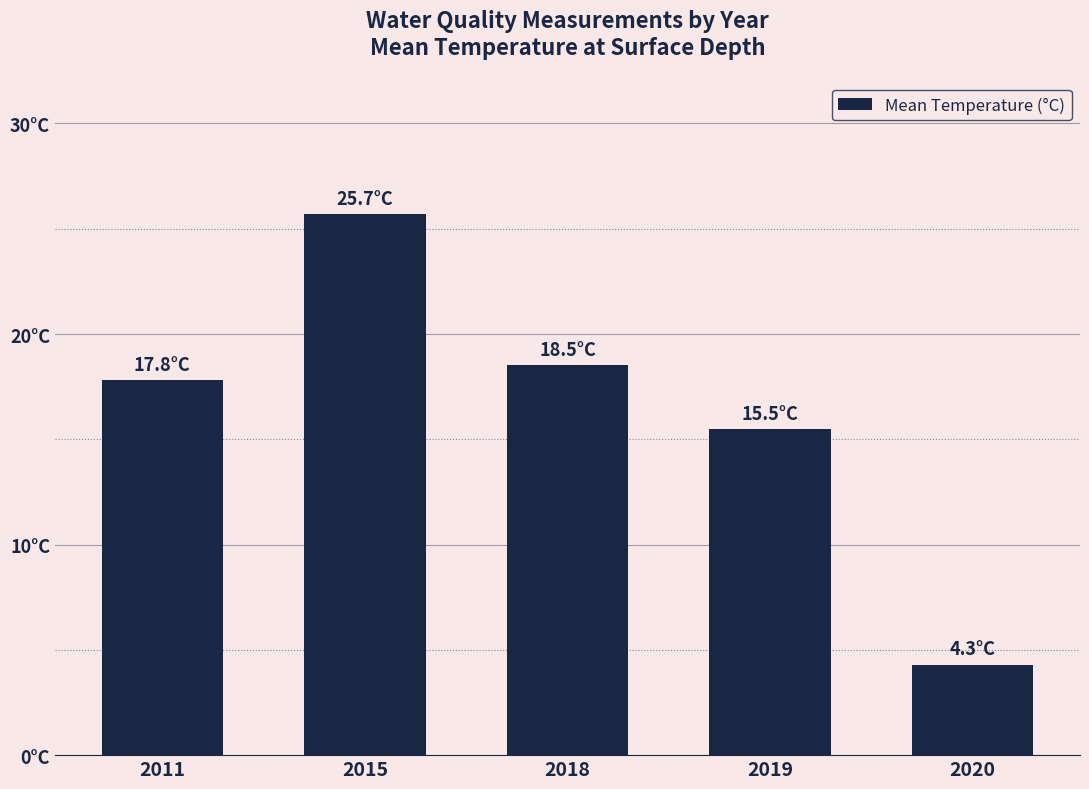

What is the difference between the maximum and second lowest values?

10.2